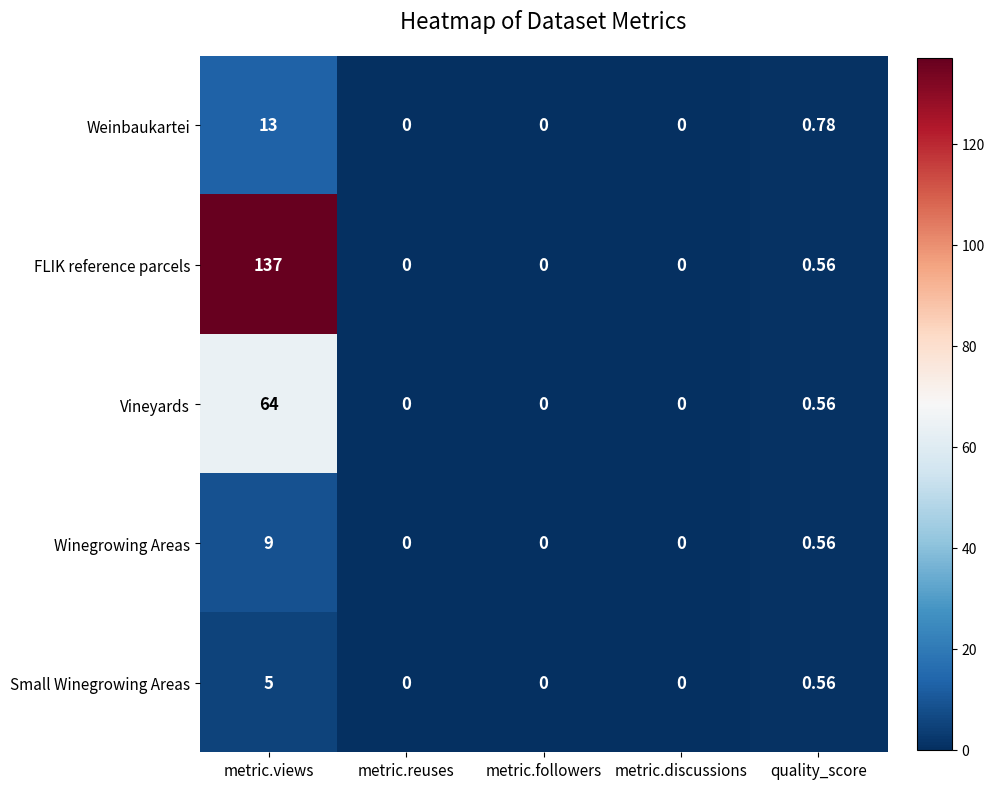

At metric.views, list the series in order from largest to smallest.

FLIK reference parcels, Vineyards, Weinbaukartei, Winegrowing Areas, Small Winegrowing Areas